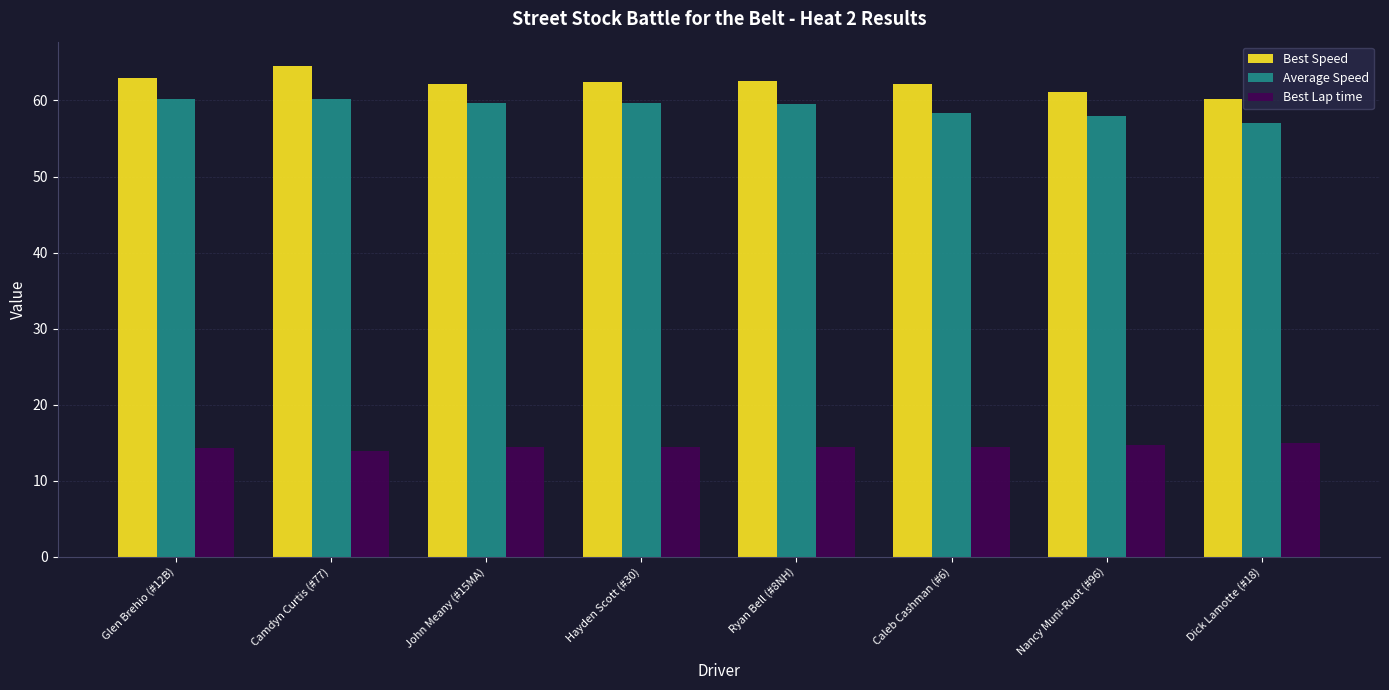

List the series in order of their peak value, highest first.

Best Speed, Average Speed, Best Lap time